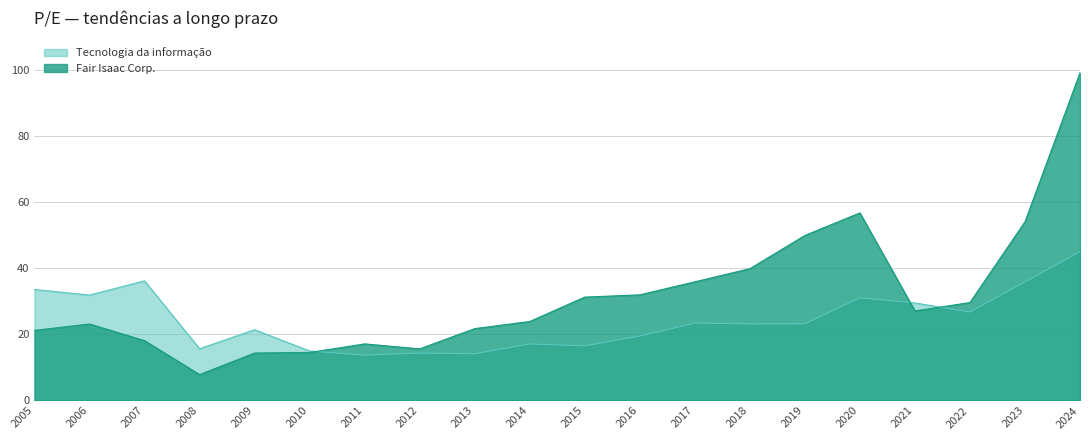

How many times do Tecnologia da informação and Fair Isaac Corp. cross each other?

3